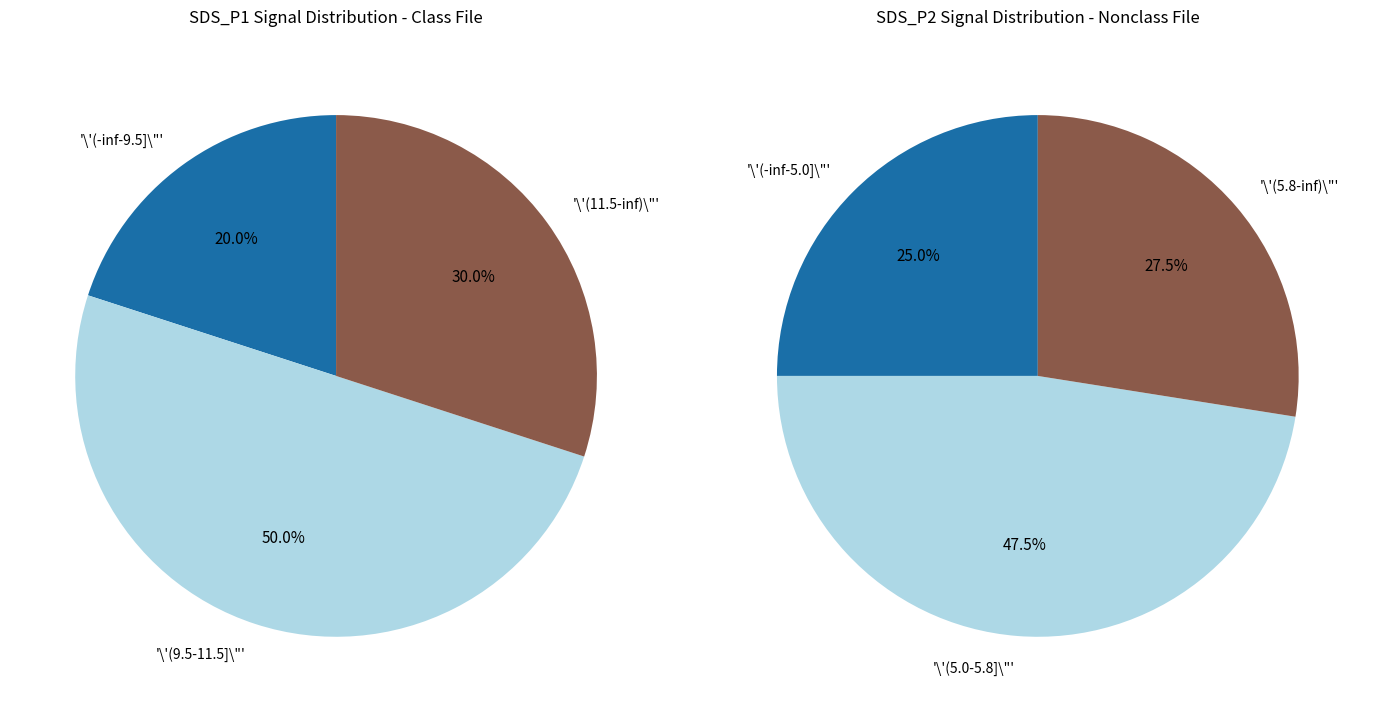

Rank the series at 20 from highest to lowest value.

SDS_P1, SDS_P2